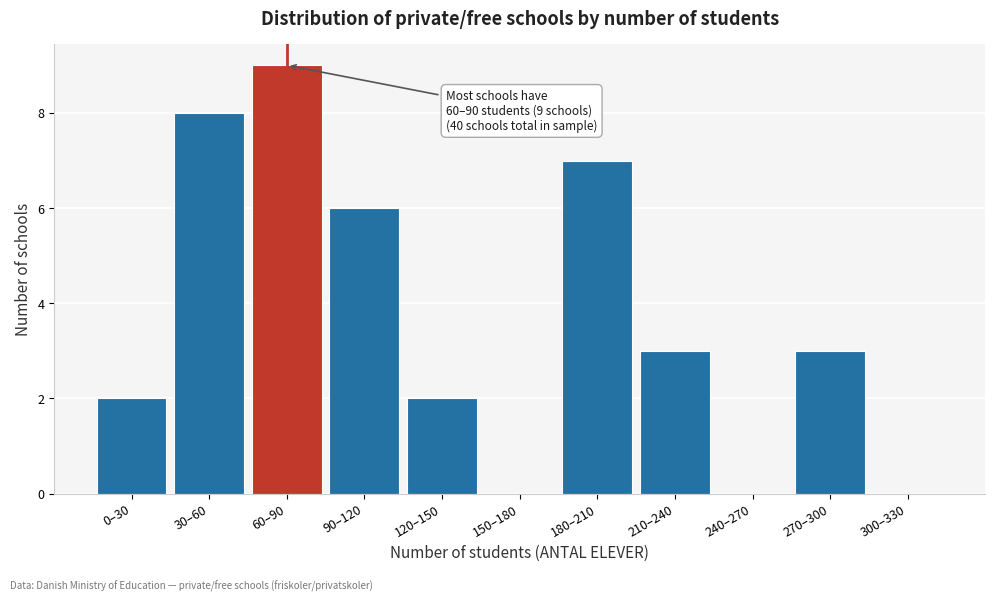

Reading right to left, list all the values displayed in this chart.

300–330=0	270–300=3	240–270=0	210–240=3	180–210=7	150–180=0	120–150=2	90–120=6	60–90=9	30–60=8	0–30=2